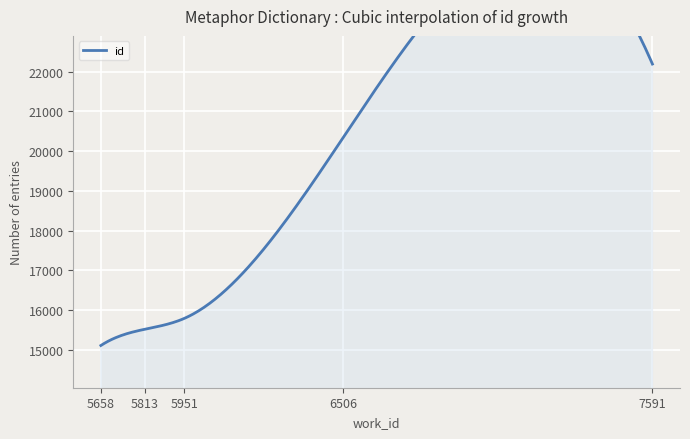

Reading left to right, list all the values displayed in this chart.

5658=15114	5813=15524	5951=15797	6506=20328	7591=22188